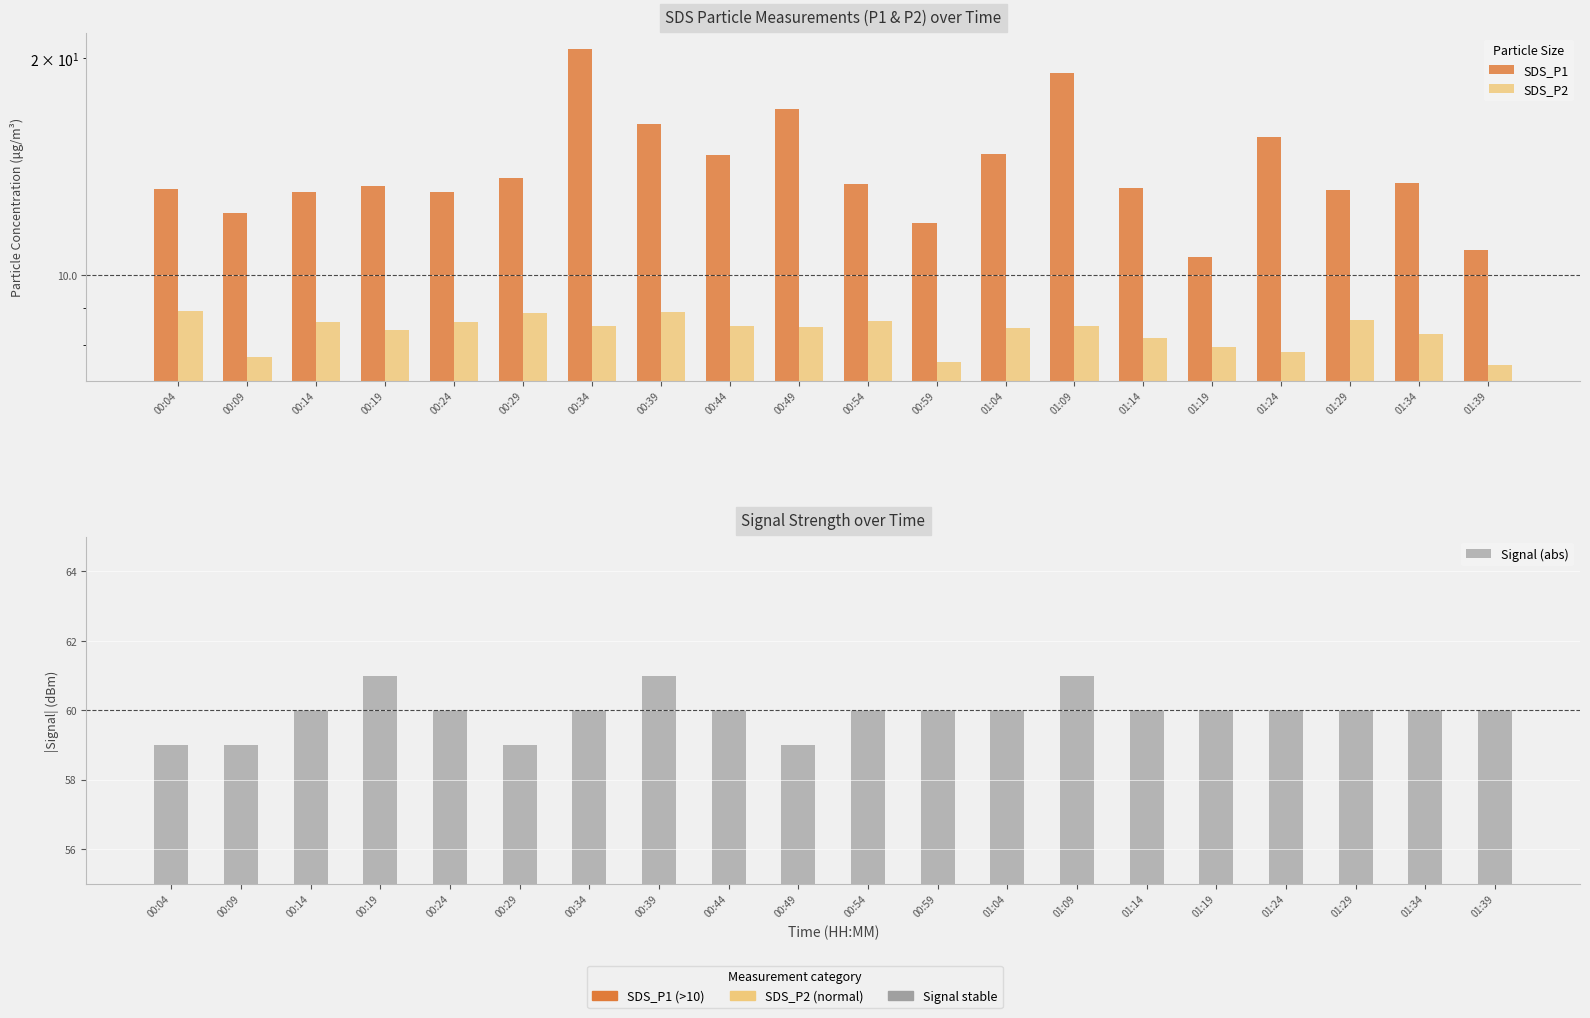

How many data points in Signal (abs) are above 60?

3